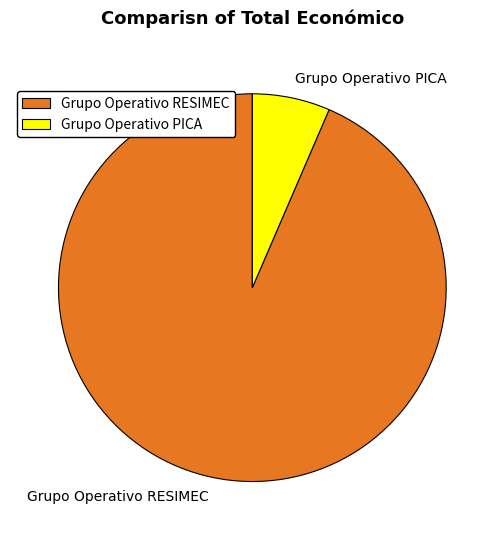

Which slice represents more than half of the pie?

Grupo Operativo RESIMEC